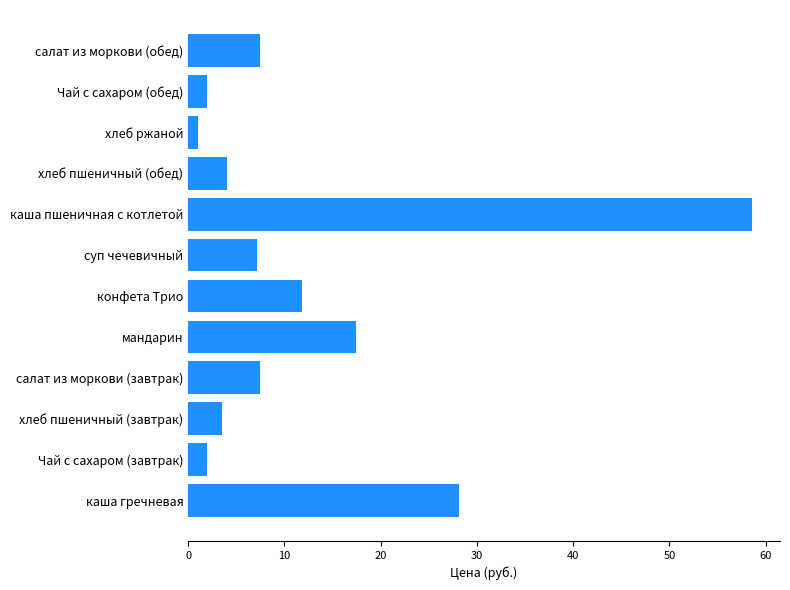

What is the sum of all values?

150.6